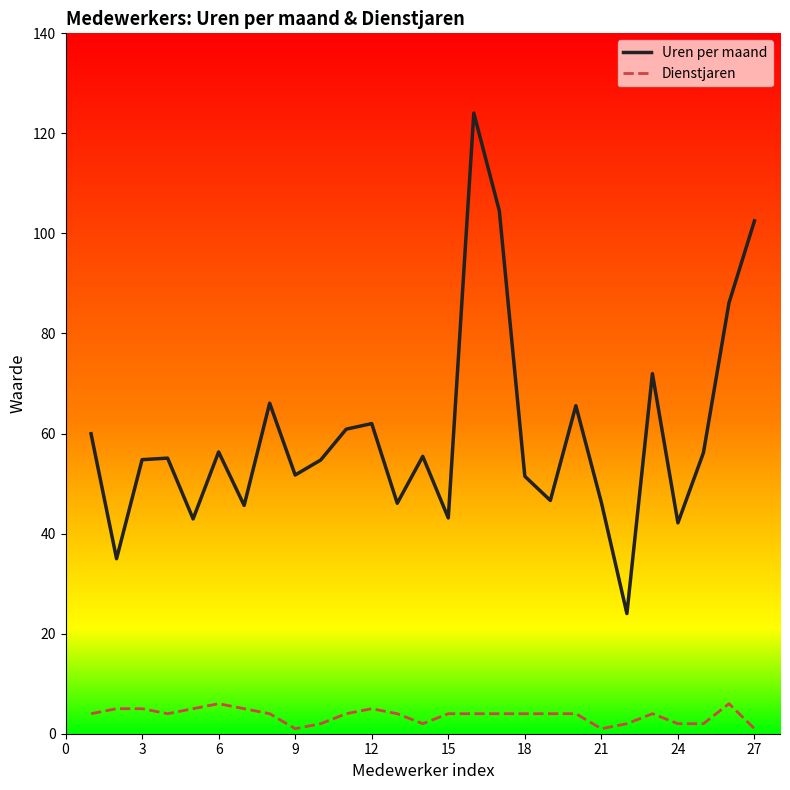

List the series in order of their peak value, highest first.

Uren per maand, Dienstjaren